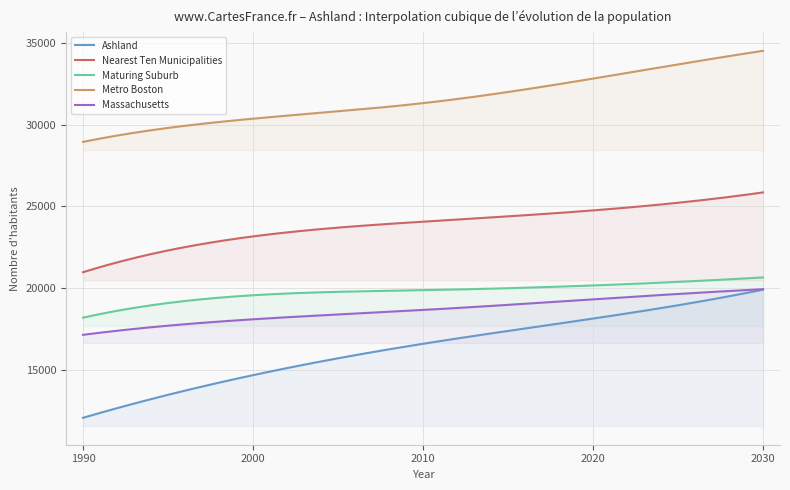

At how many categories does at least one series exceed 30932?

3